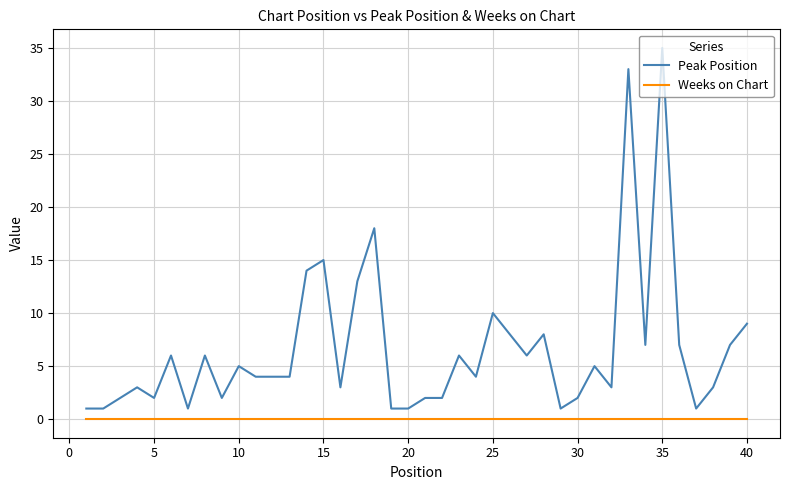

Which series has the largest total across all categories?

Peak Position